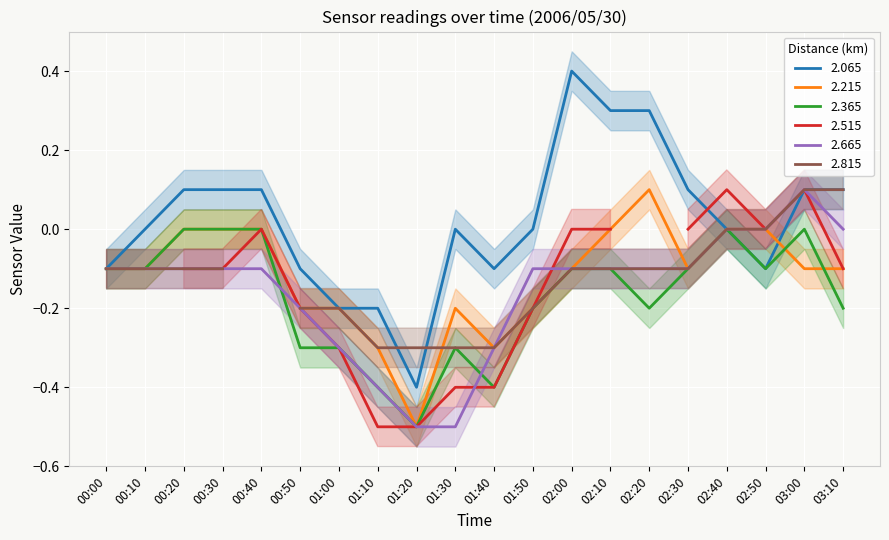

At which category does the chart reach its minimum across all series?

01:20